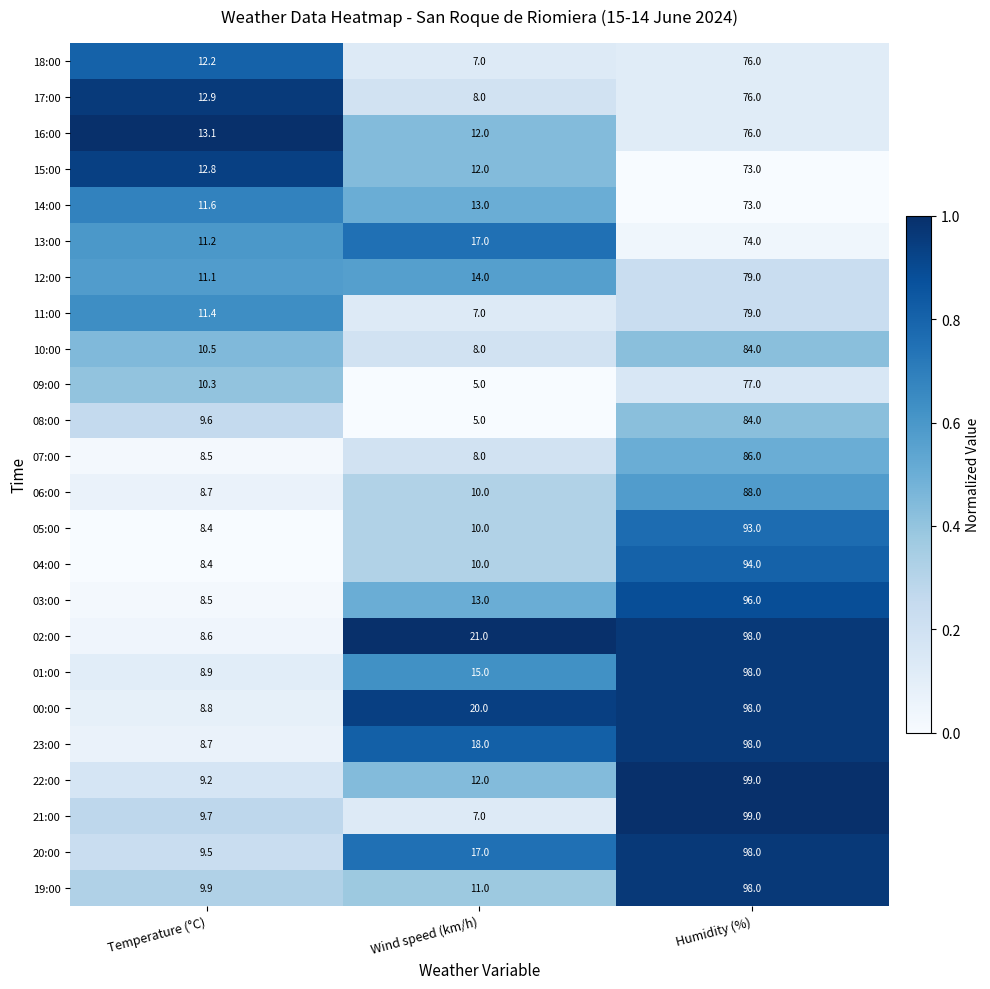

What is the total value across all series at Humidity (%)?

2094.0